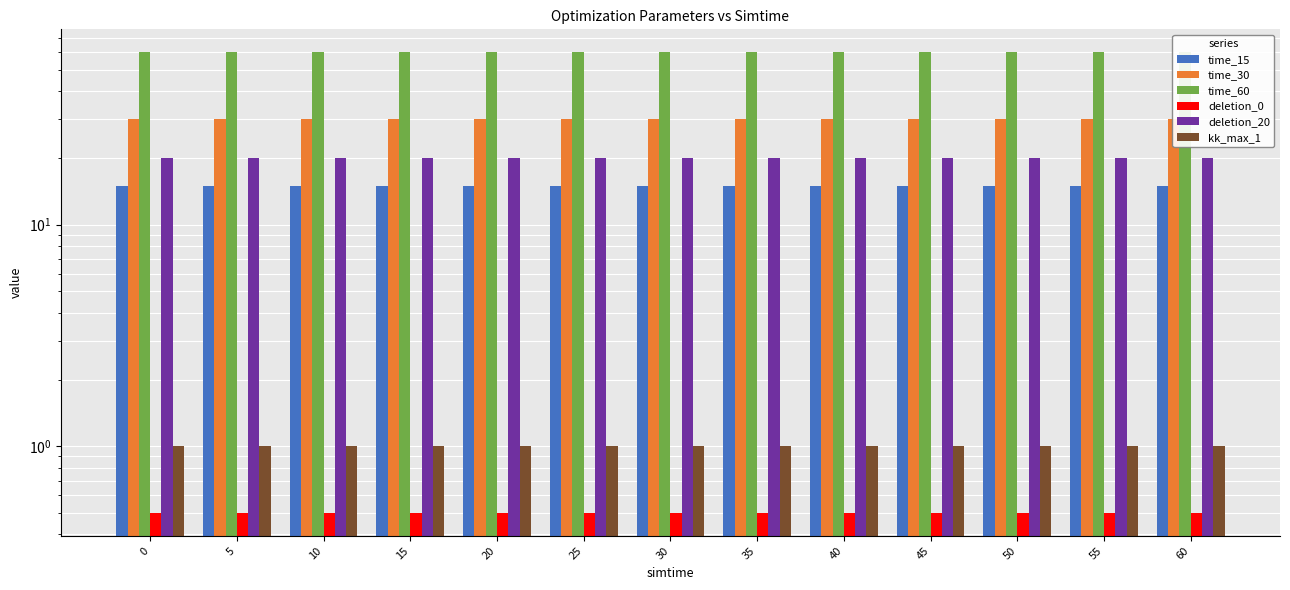

Reading left to right, transcribe all the data shown in this chart.

time_15: 0=15.0	5=15.0	10=15.0	15=15.0	20=15.0	25=15.0	30=15.0	35=15.0	40=15.0	45=15.0	50=15.0	55=15.0	60=15.0
time_30: 0=30.0	5=30.0	10=30.0	15=30.0	20=30.0	25=30.0	30=30.0	35=30.0	40=30.0	45=30.0	50=30.0	55=30.0	60=30.0
time_60: 0=60.0	5=60.0	10=60.0	15=60.0	20=60.0	25=60.0	30=60.0	35=60.0	40=60.0	45=60.0	50=60.0	55=60.0	60=60.0
deletion_0: 0=0.5	5=0.5	10=0.5	15=0.5	20=0.5	25=0.5	30=0.5	35=0.5	40=0.5	45=0.5	50=0.5	55=0.5	60=0.5
deletion_20: 0=20.0	5=20.0	10=20.0	15=20.0	20=20.0	25=20.0	30=20.0	35=20.0	40=20.0	45=20.0	50=20.0	55=20.0	60=20.0
kk_max_1: 0=1.0	5=1.0	10=1.0	15=1.0	20=1.0	25=1.0	30=1.0	35=1.0	40=1.0	45=1.0	50=1.0	55=1.0	60=1.0